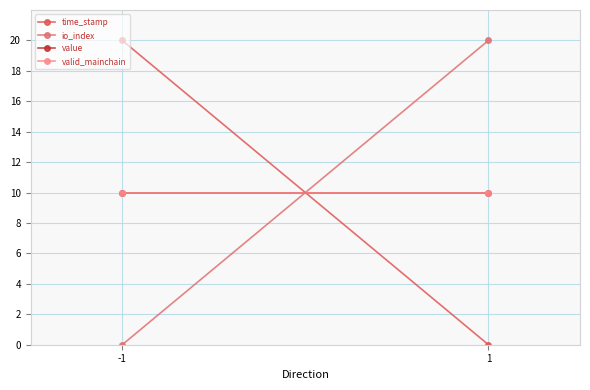

Is it true that value equals 10 at -1?

True